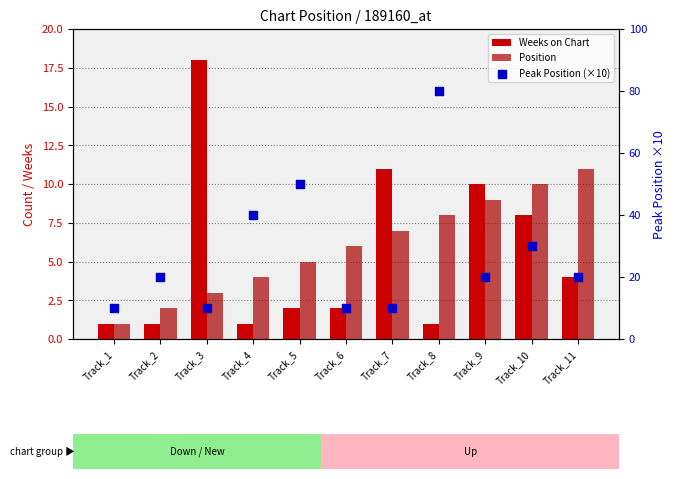

Which series has the largest Y range (max minus min)?

Peak Position (×10)